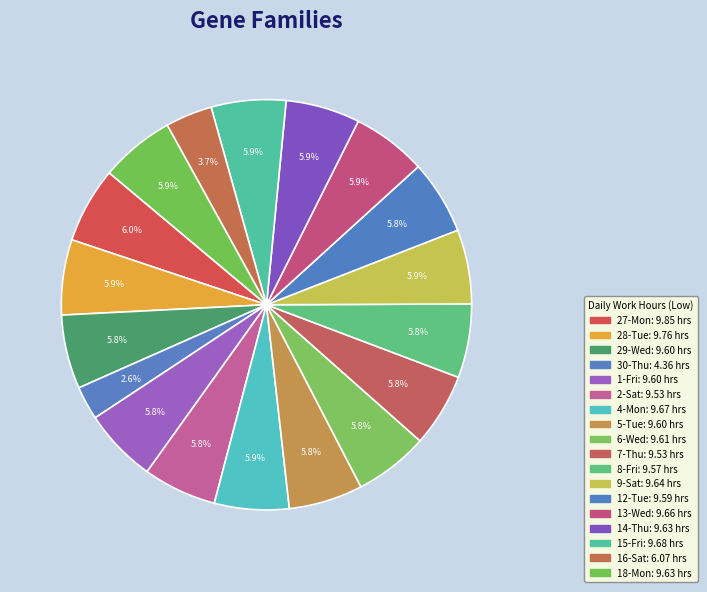

Count the number of slices in the pie.

18